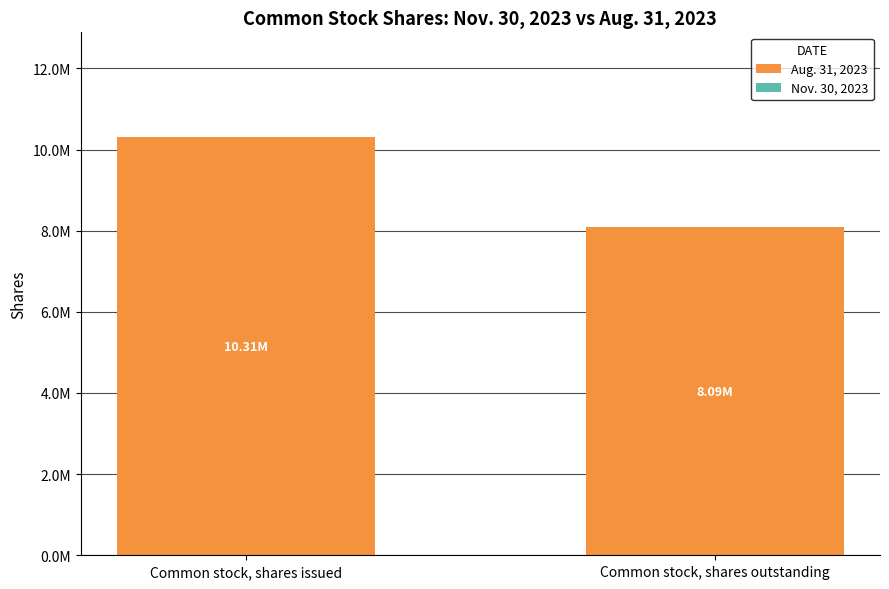

Does the chart contain any negative values?

No